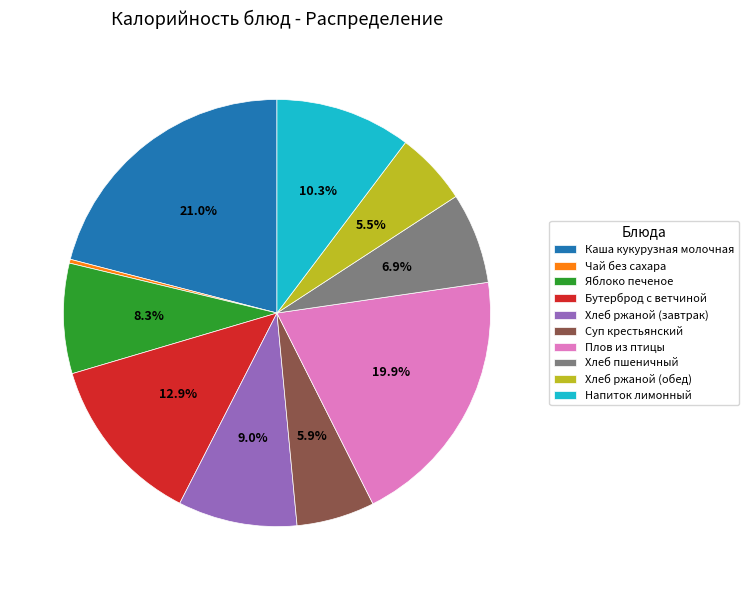

To the nearest percent, what percentage of the pie is Яблоко печеное?

8%